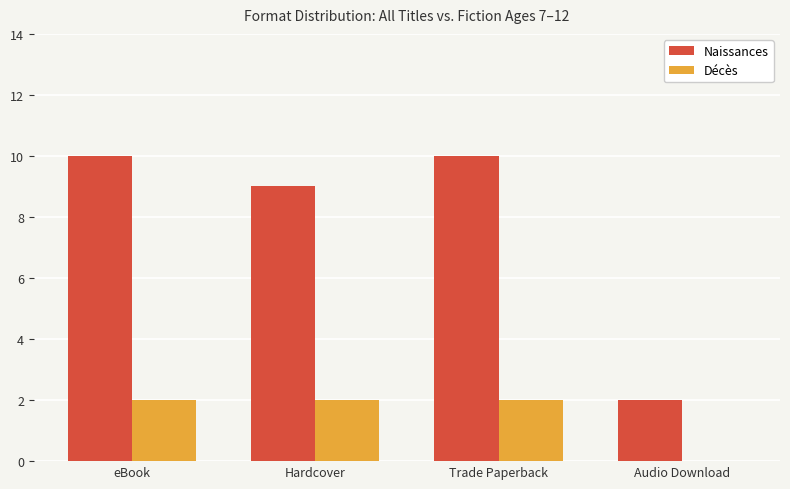

Reading left to right, extract all data points from this chart.

Naissances: eBook=10	Hardcover=9	Trade Paperback=10	Audio Download=2
Décès: eBook=2	Hardcover=2	Trade Paperback=2	Audio Download=0